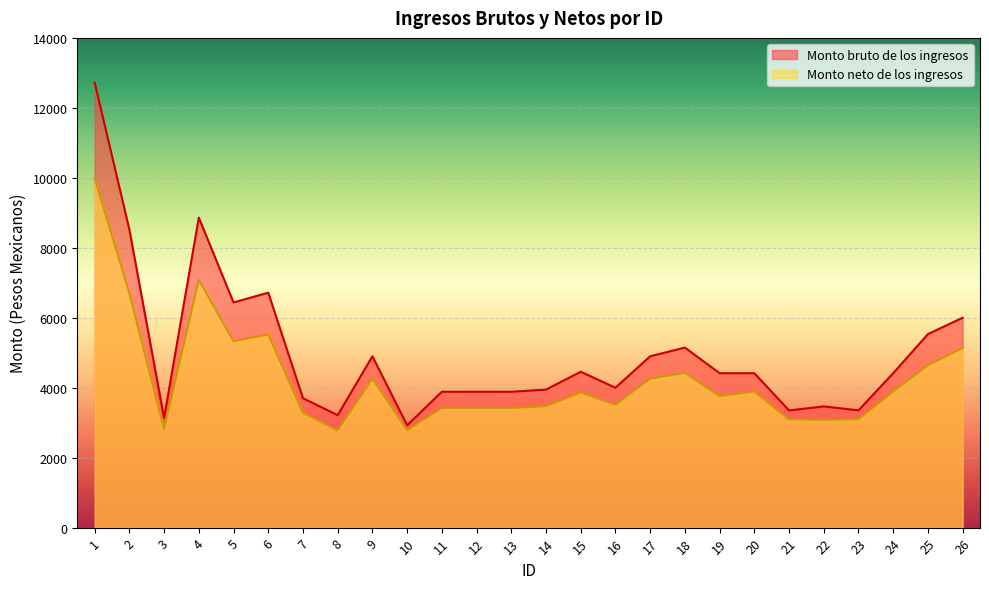

True or false: Monto neto de los ingresos has more than 1 interior local peaks.

True